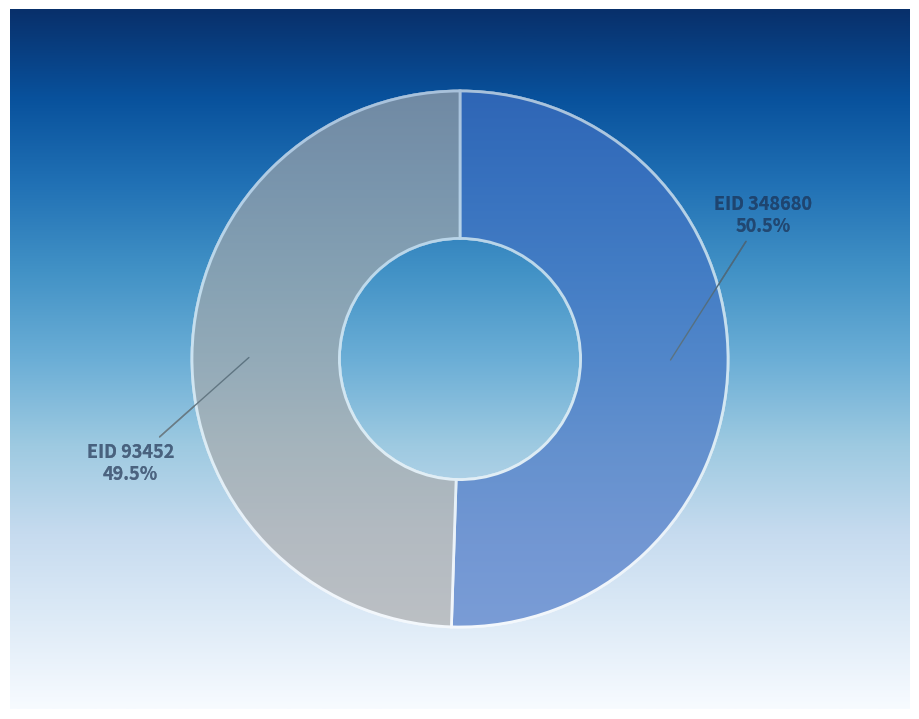

Rank the categories by value from highest to lowest.

EID 348680 50.5%, EID 93452 49.5%